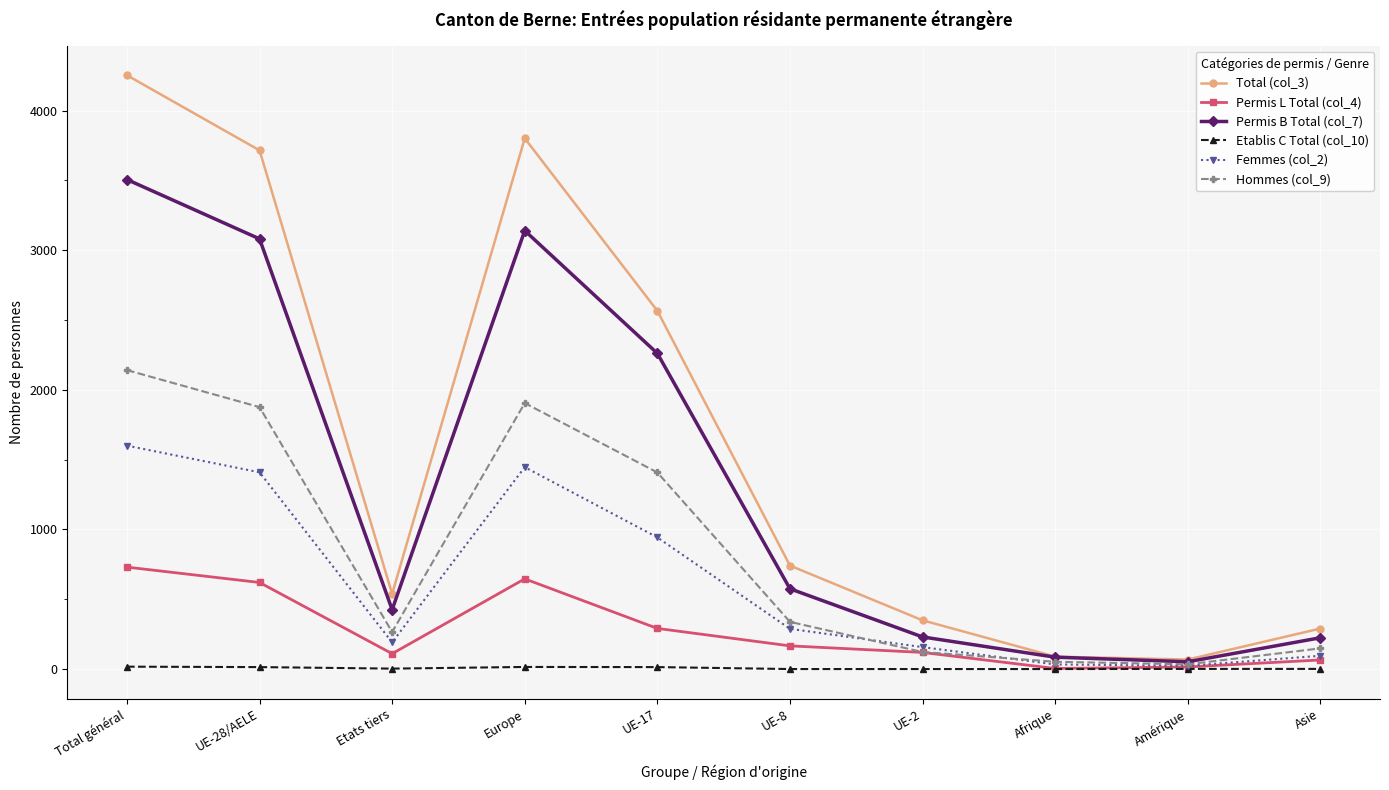

How many interior local valleys does the Femmes (col_2) series have?

2